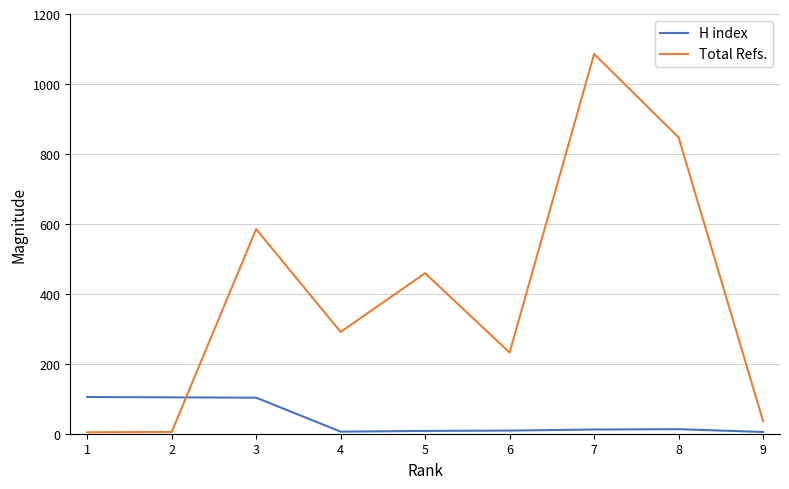

What is the greatest value displayed?

1086